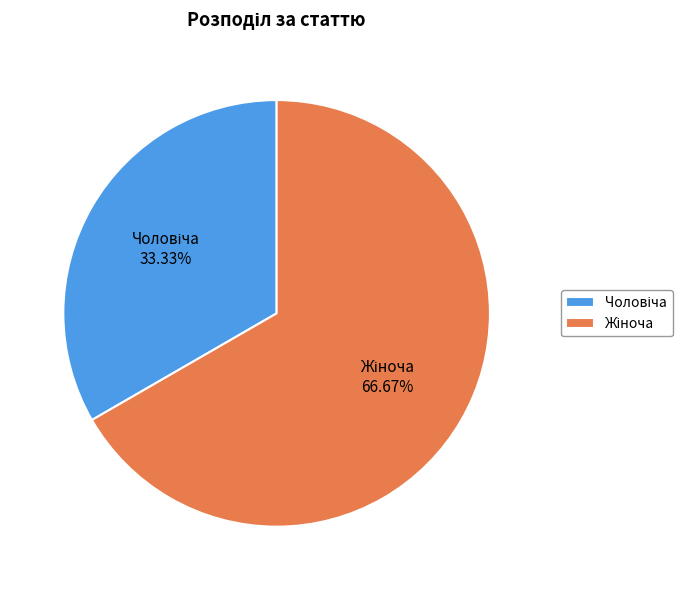

How many segments does this pie chart have?

2